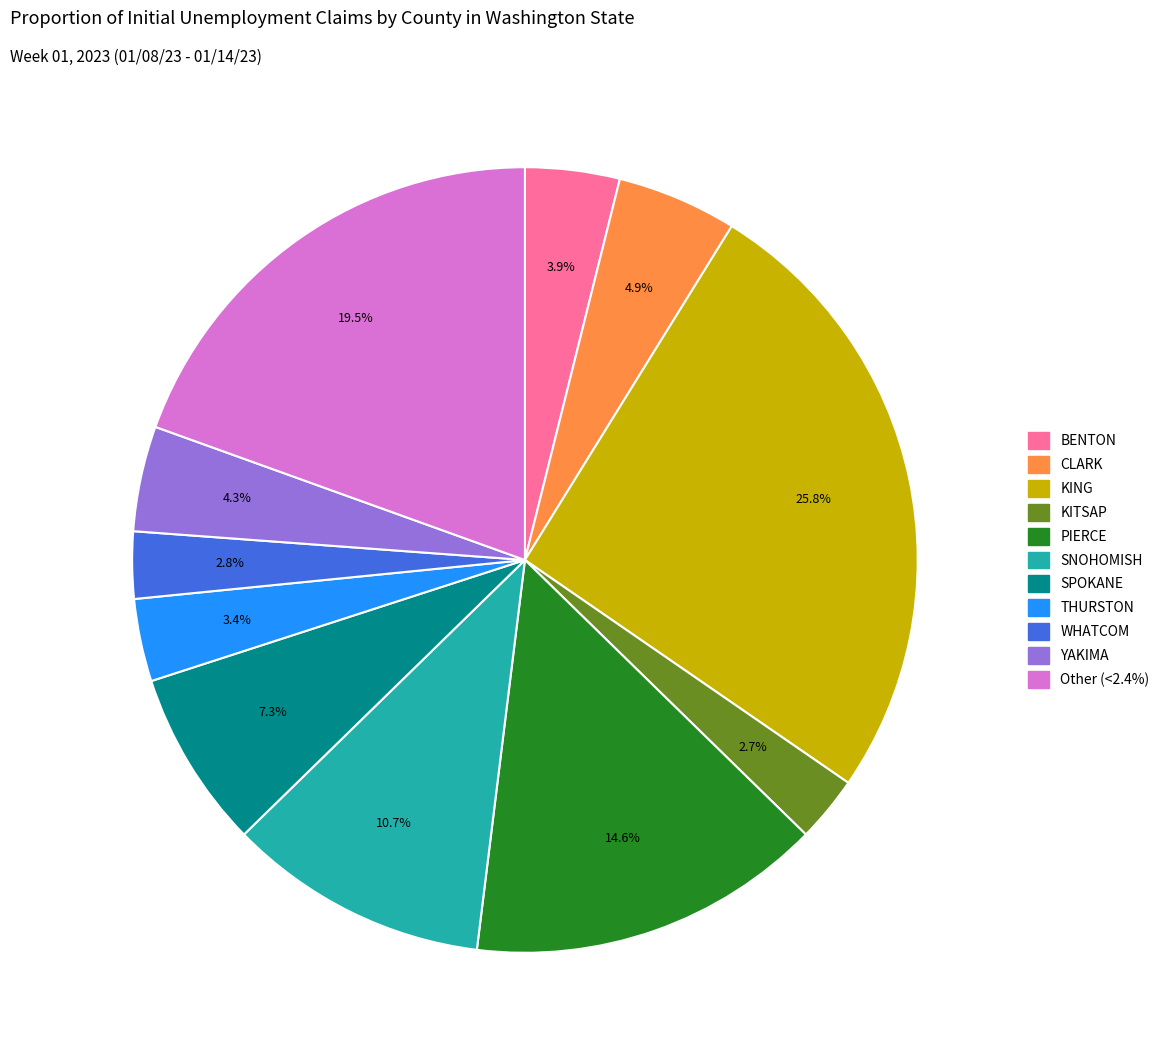

Does any single category account for the majority?

No